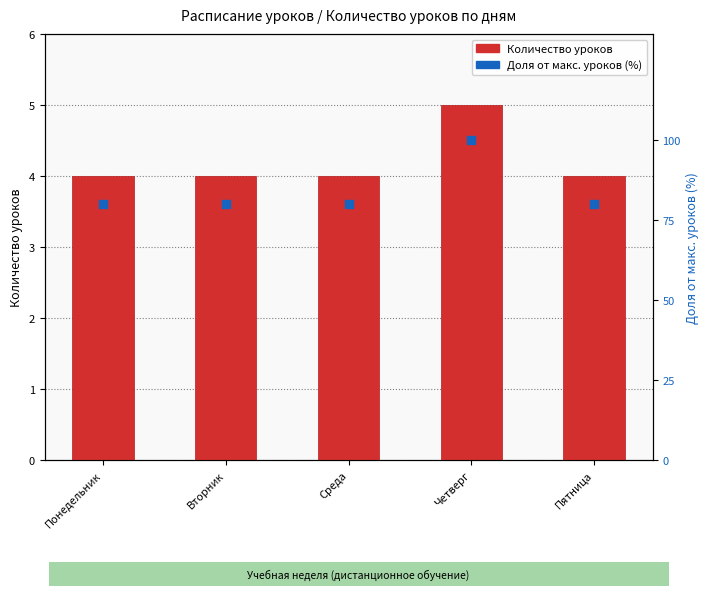

Is the value of Доля от макс. уроков (%) at Среда greater than the value of Количество уроков at Среда?

No